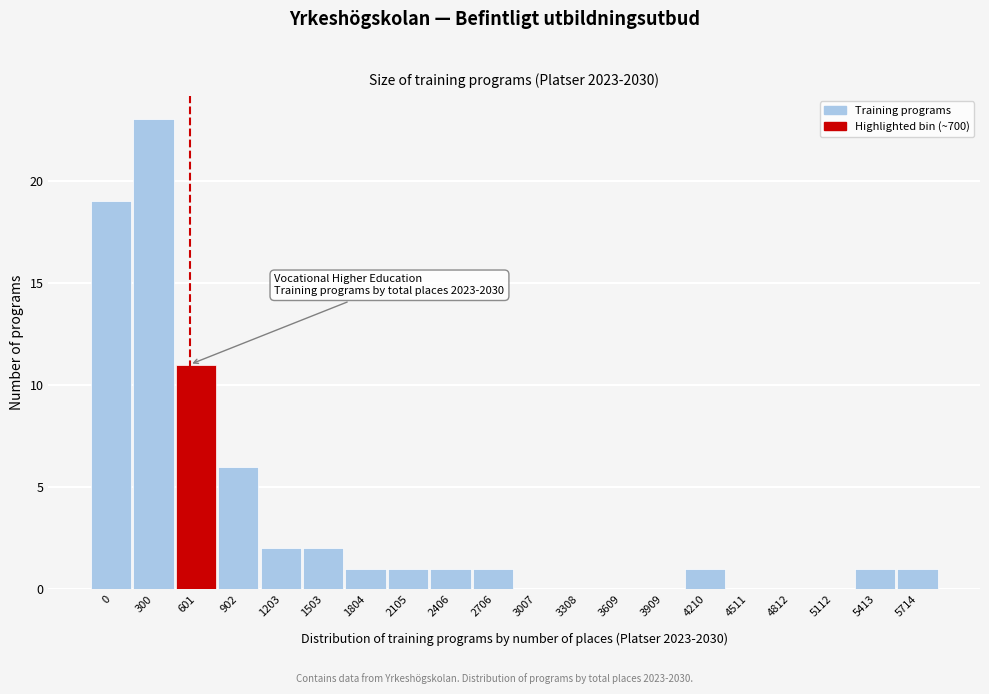

Reading left to right, transcribe all the data shown in this chart.

0=19	300=23	601=11	902=6	1203=2	1503=2	1804=1	2105=1	2406=1	2706=1	3007=0	3308=0	3609=0	3909=0	4210=1	4511=0	4812=0	5112=0	5413=1	5714=1